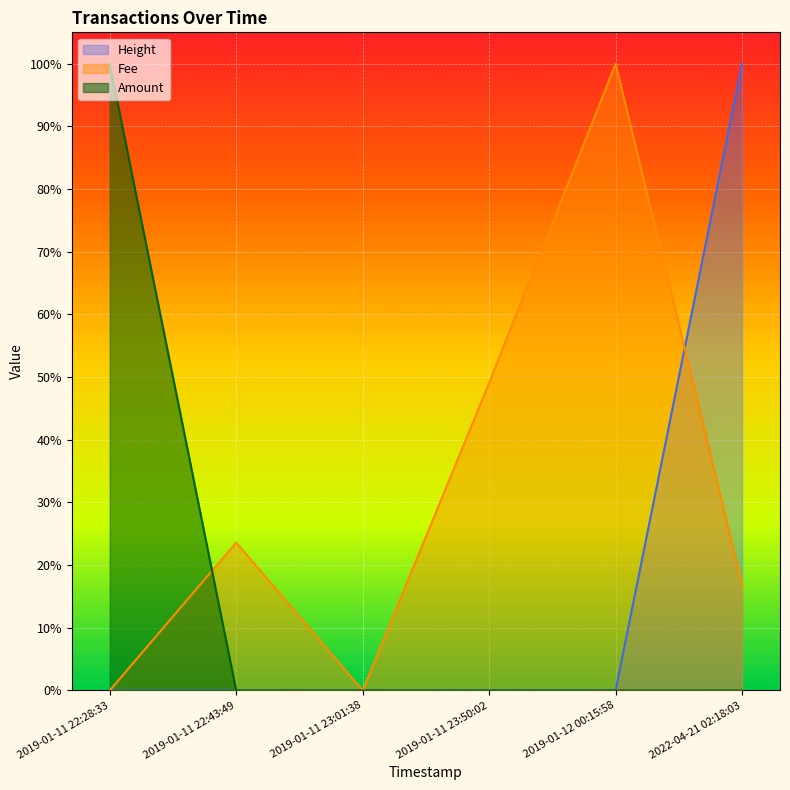

What is the average value of the Height series?

0.2